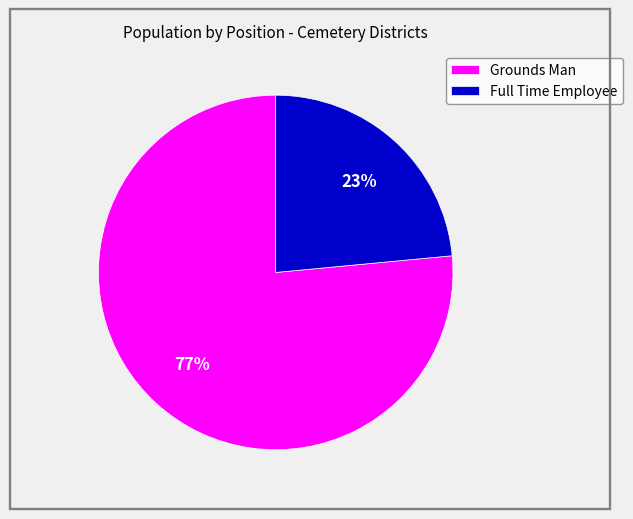

To the nearest percent, what percentage of the pie is Grounds Man?

77%